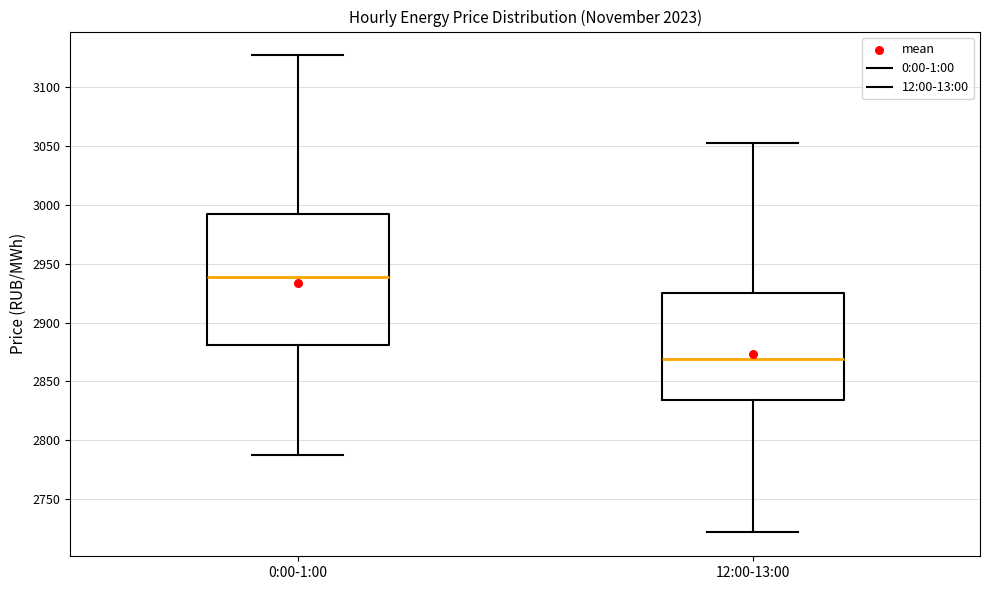

Reading left to right, transcribe this box plot: for each box, give where its median line is, the range the box spans, and where its two whiskers end, as read against the y-axis. The values are not printed on the chart, so give them approximately, as read against the axis.

0:00-1:00: median 2940, box 2880 to 2990, whiskers 2790 to 3125
12:00-13:00: median 2870, box 2835 to 2925, whiskers 2720 to 3050